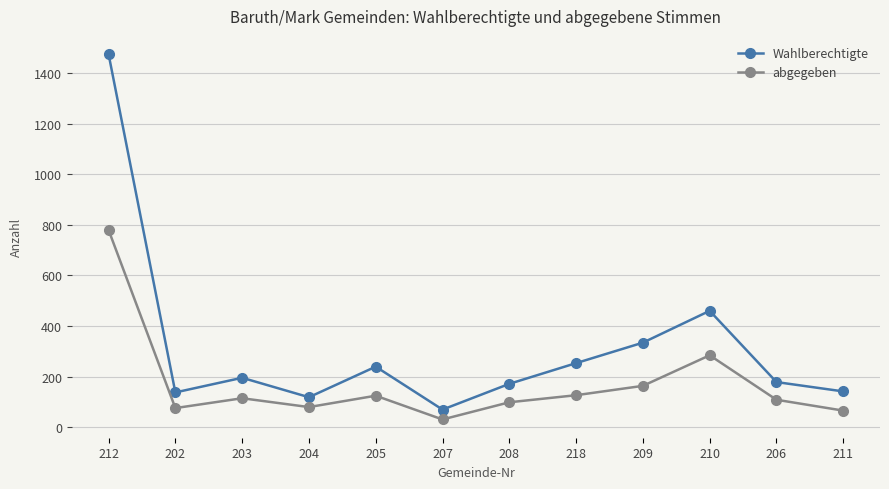

What is the difference between the highest and lowest values at 218?

127